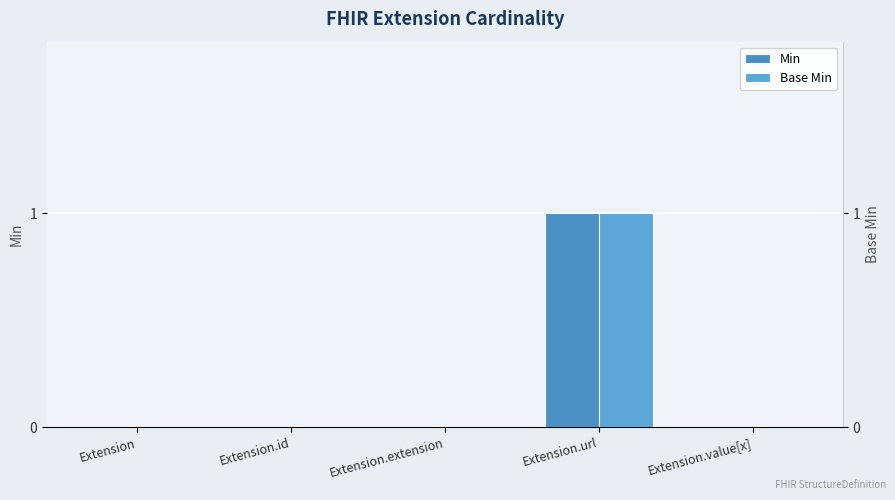

Reading left to right, transcribe all the data shown in this chart.

Min: 0	0	0	1	0
Base Min: 0	0	0	1	0